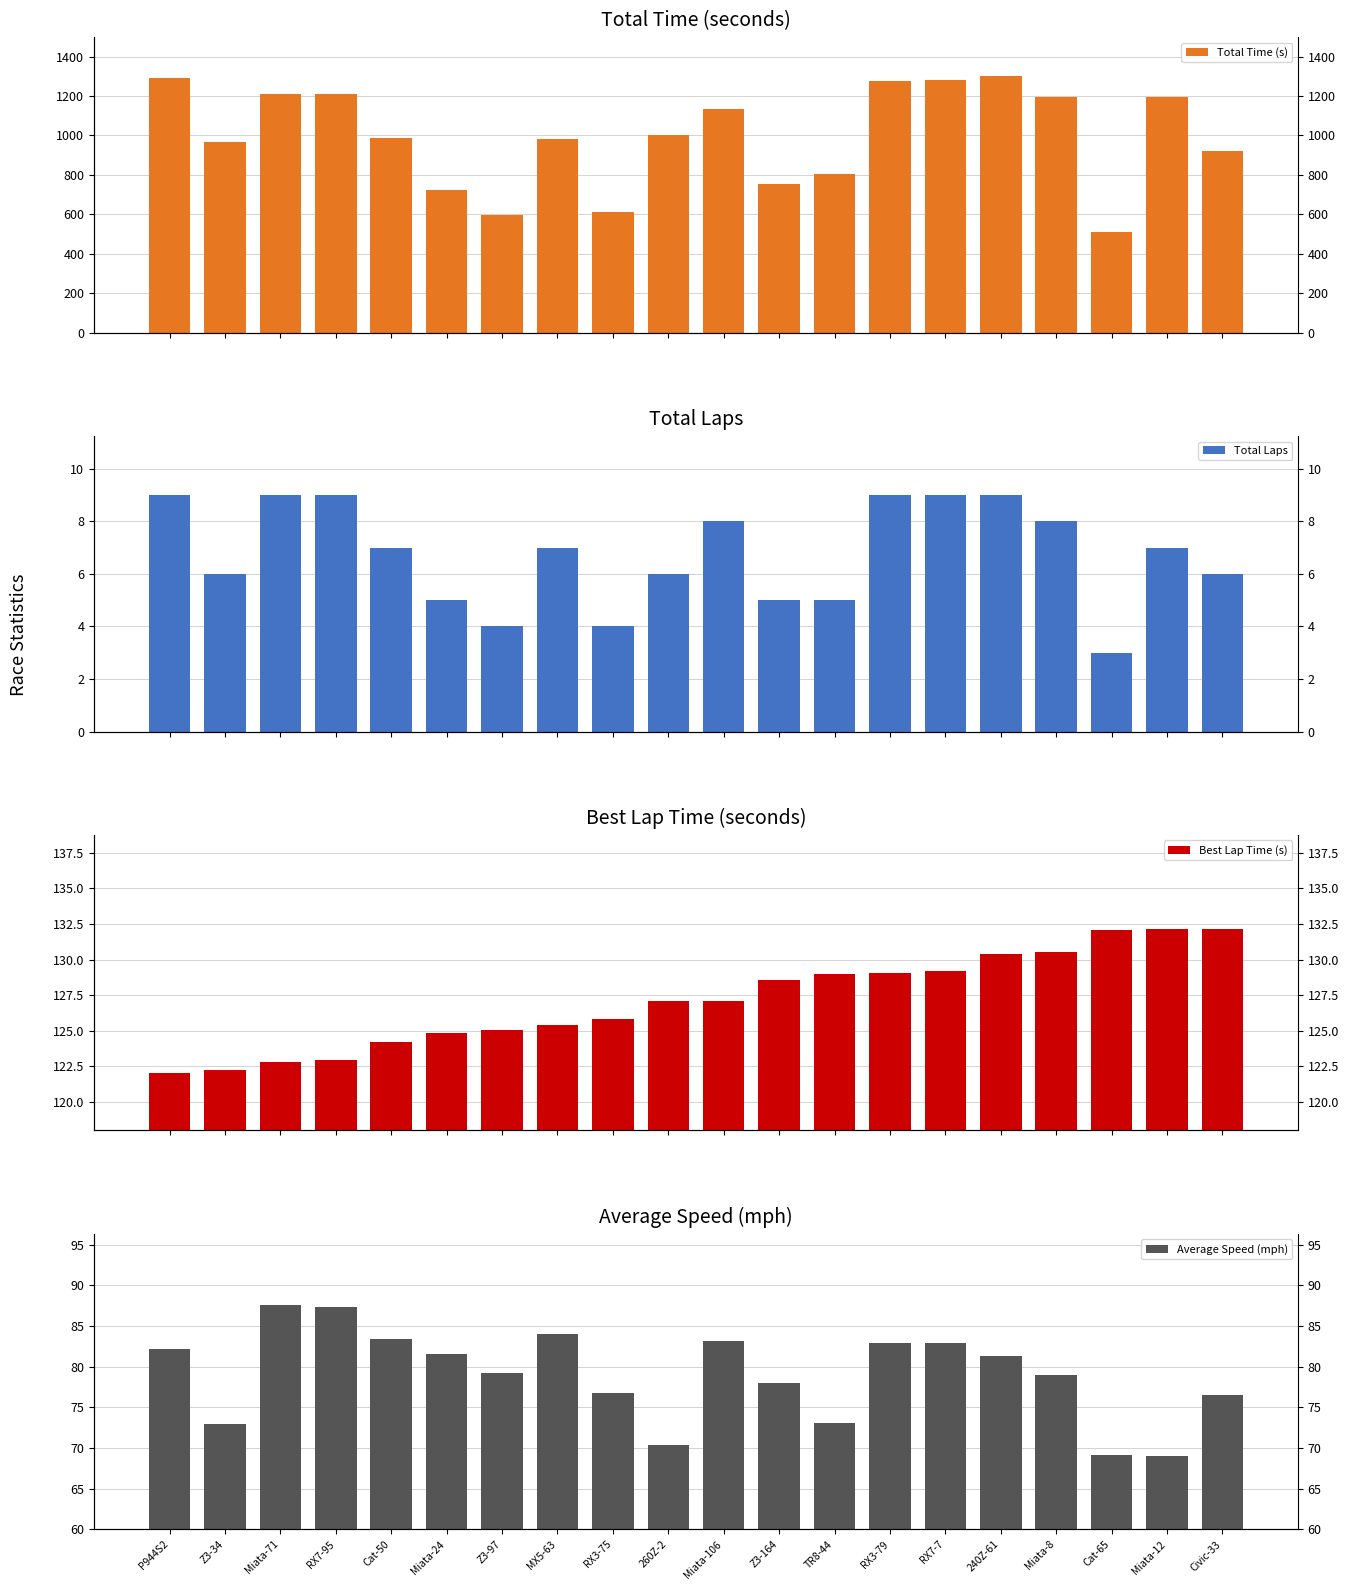

Rank the series by their maximum value, from lowest to highest.

Total Laps, Average Speed (mph), Best Lap Time (s), Total Time (s)